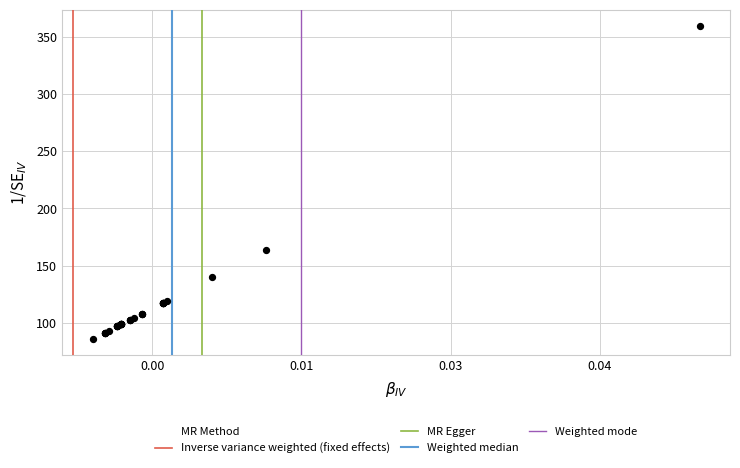

What Y value in the scatter plot is closest to 222?

164.0